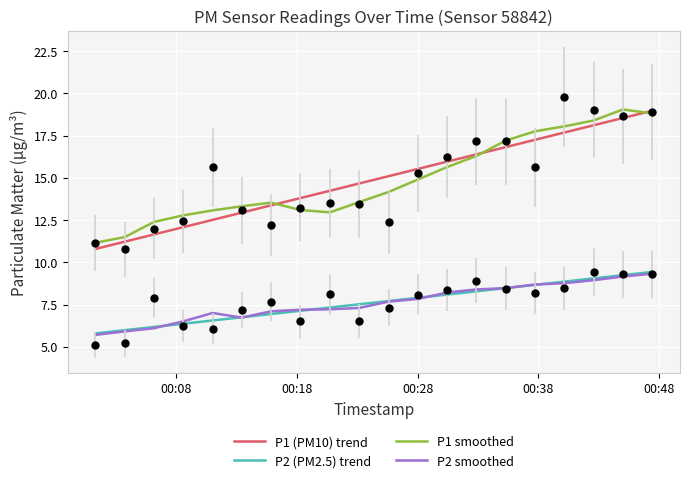

Between 2022-08-01T00:15:52 and 2022-08-01T00:11:02, which is larger?

2022-08-01T00:11:02